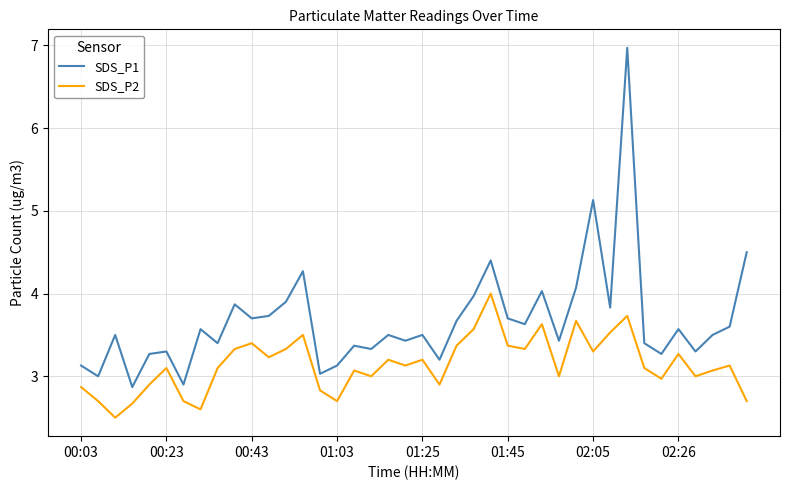

Reading left to right, what are all the values shown in this chart?

SDS_P1: 3.1	3.0	3.5	2.9	3.3	3.3	2.9	3.6	3.4	3.9	3.7	3.7	3.9	4.3	3.0	3.1	3.4	3.3	3.5	3.4	3.5	3.2	3.7	4.0	4.4	3.7	3.6	4.0	3.4	4.1	5.1	3.8	7.0	3.4	3.3	3.6	3.3	3.5	3.6	4.5
SDS_P2: 2.9	2.7	2.5	2.7	2.9	3.1	2.7	2.6	3.1	3.3	3.4	3.2	3.3	3.5	2.8	2.7	3.1	3.0	3.2	3.1	3.2	2.9	3.4	3.6	4.0	3.4	3.3	3.6	3.0	3.7	3.3	3.5	3.7	3.1	3.0	3.3	3.0	3.1	3.1	2.7